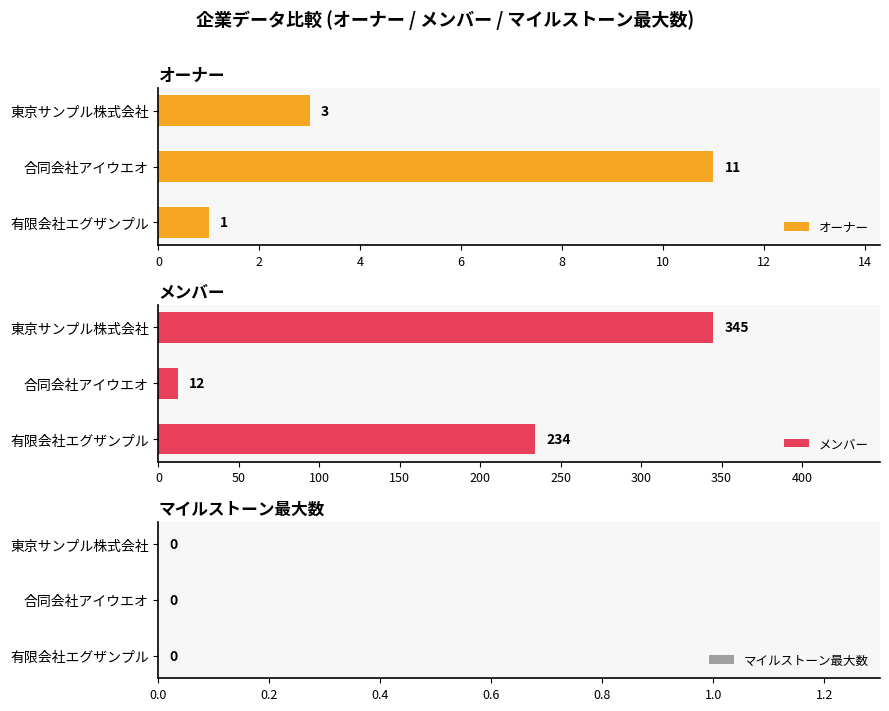

What is the maximum value for オーナー?

11